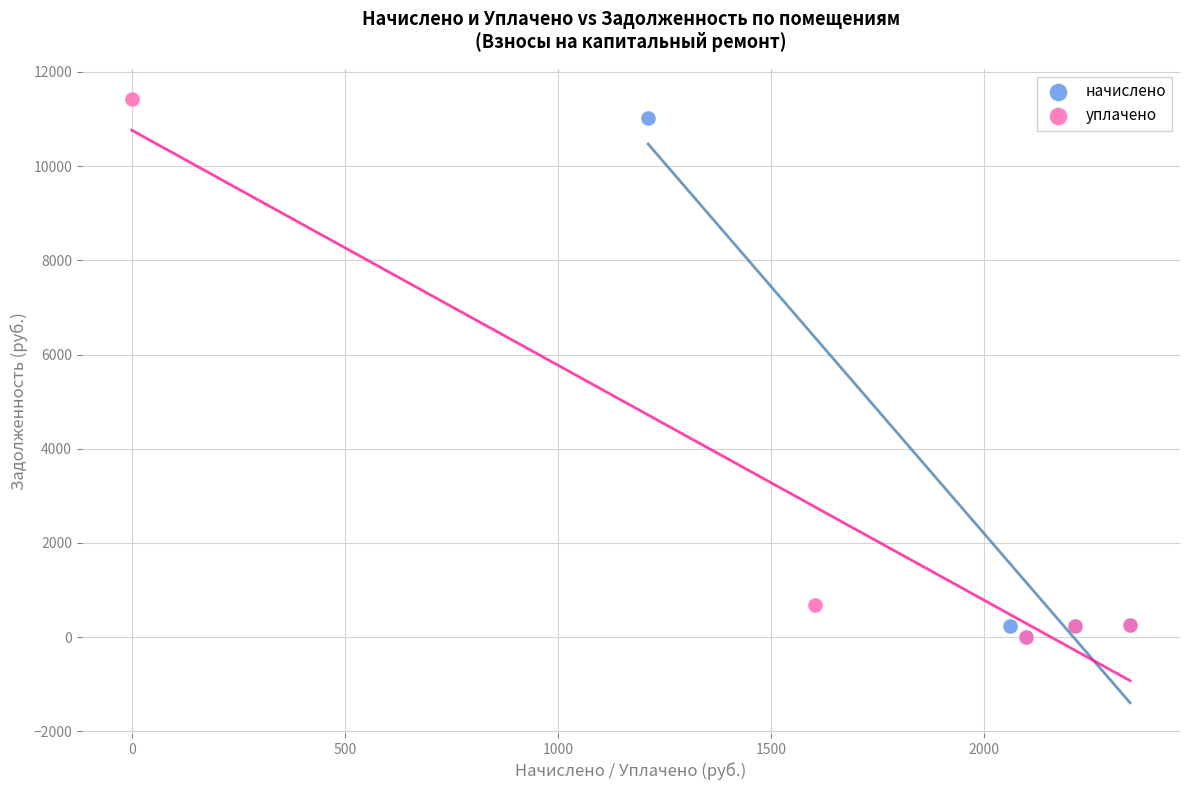

Which series has the largest Y range (max minus min)?

уплачено